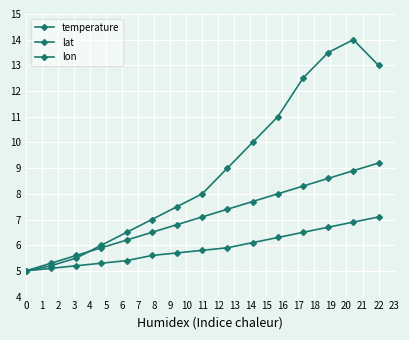

What is the difference between the maximum and minimum values in the temperature series?

9.0